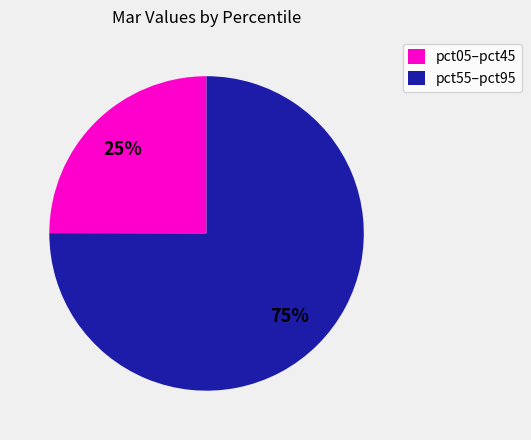

Is there any slice that represents more than half of the pie?

Yes